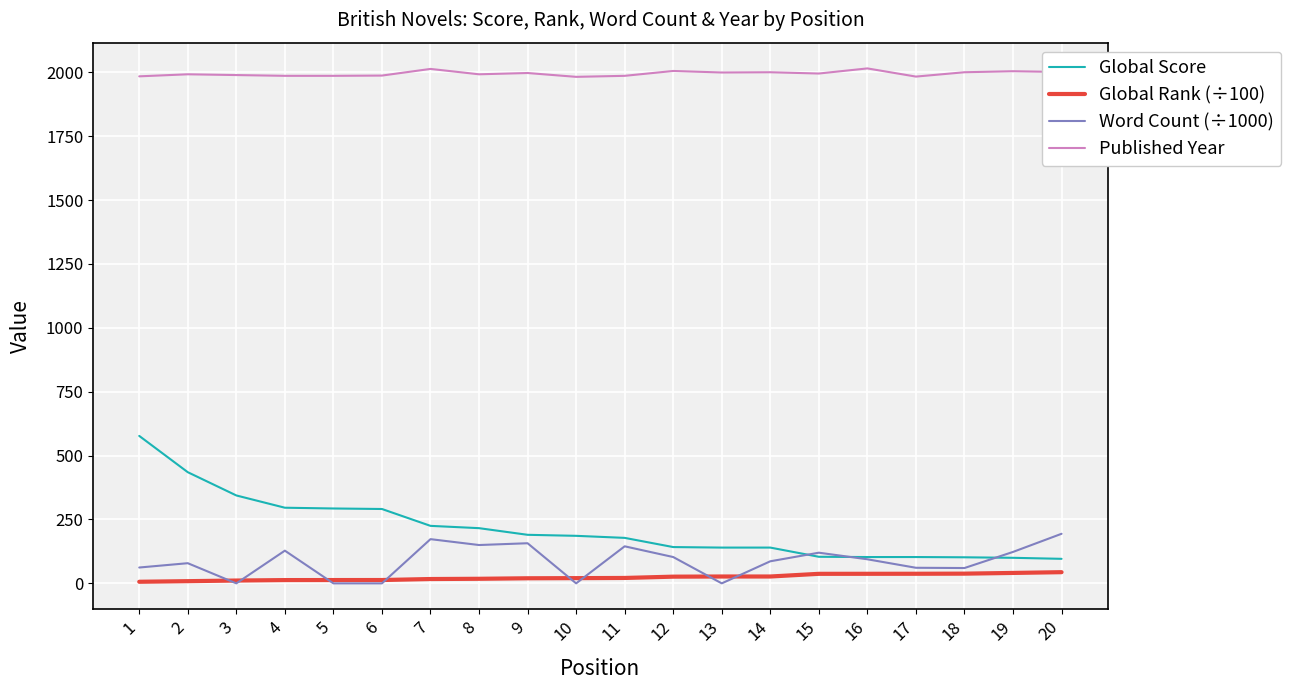

Which series has the largest total across all categories?

Published Year